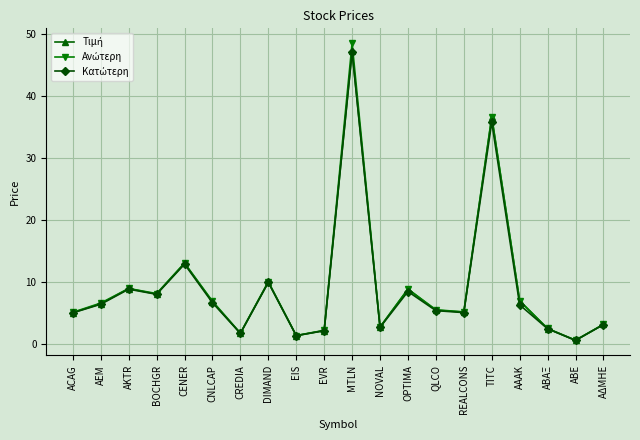

How many data points does each series have?

20